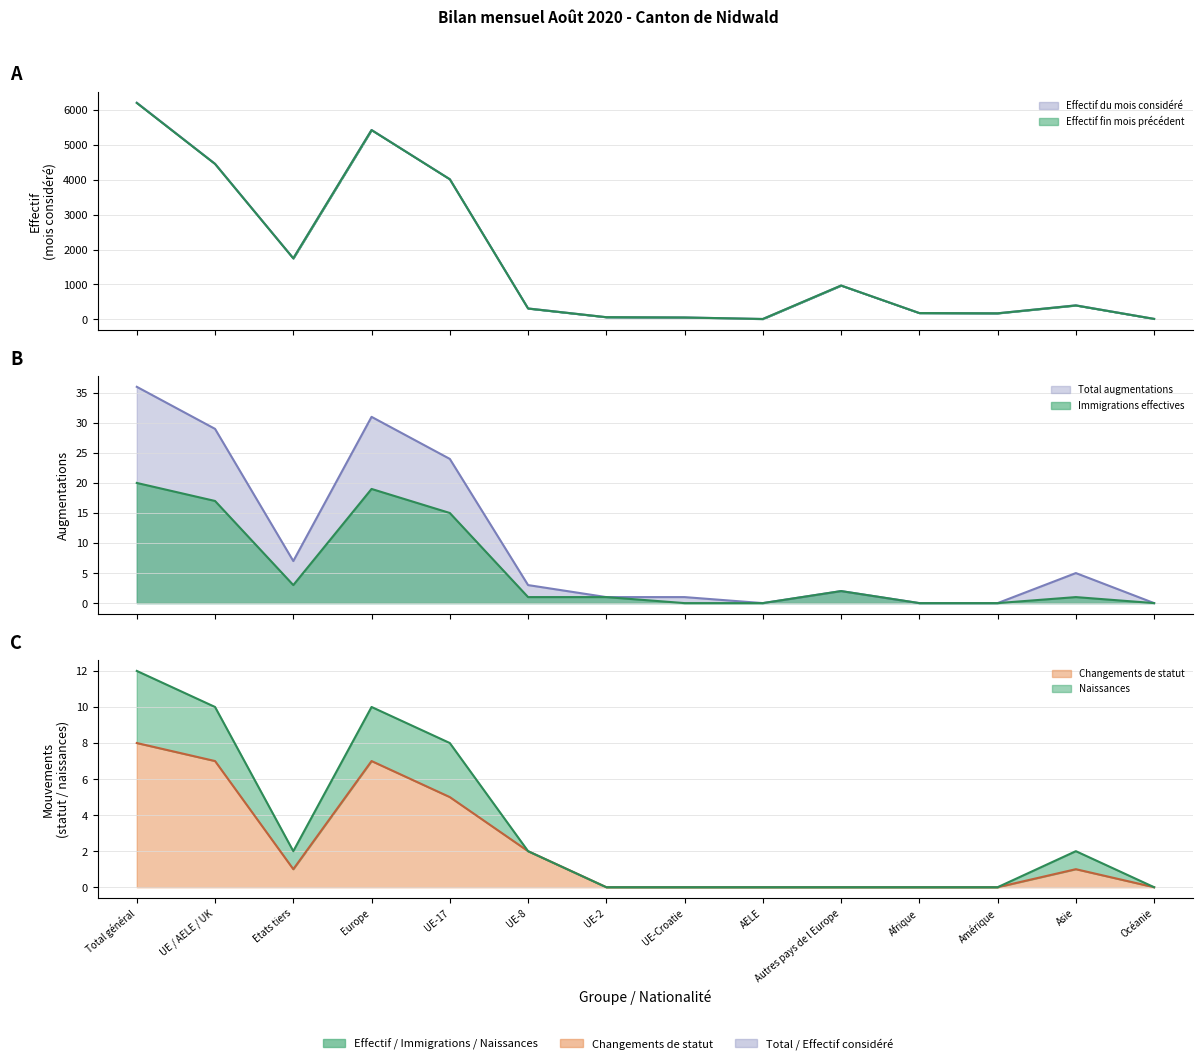

What is the value of the Naissances point at the 4th from the left?

10